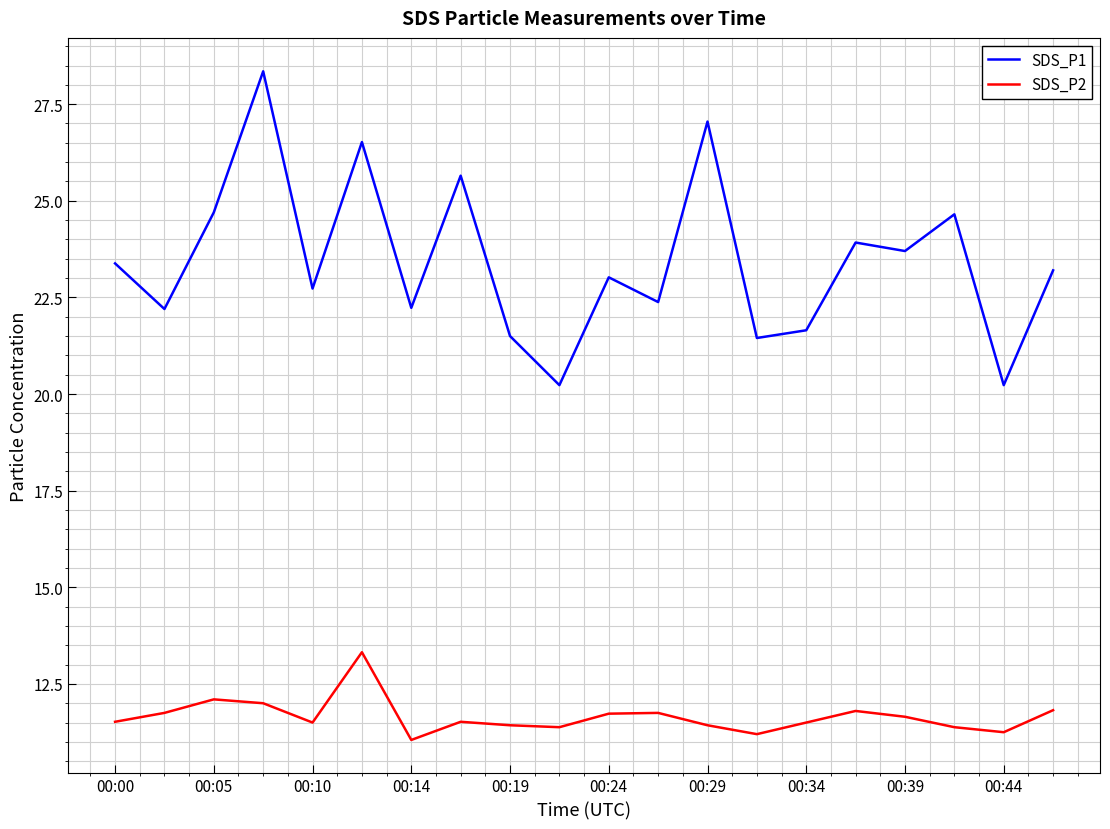

True or false: SDS_P1 and SDS_P2 cross at least once.

False